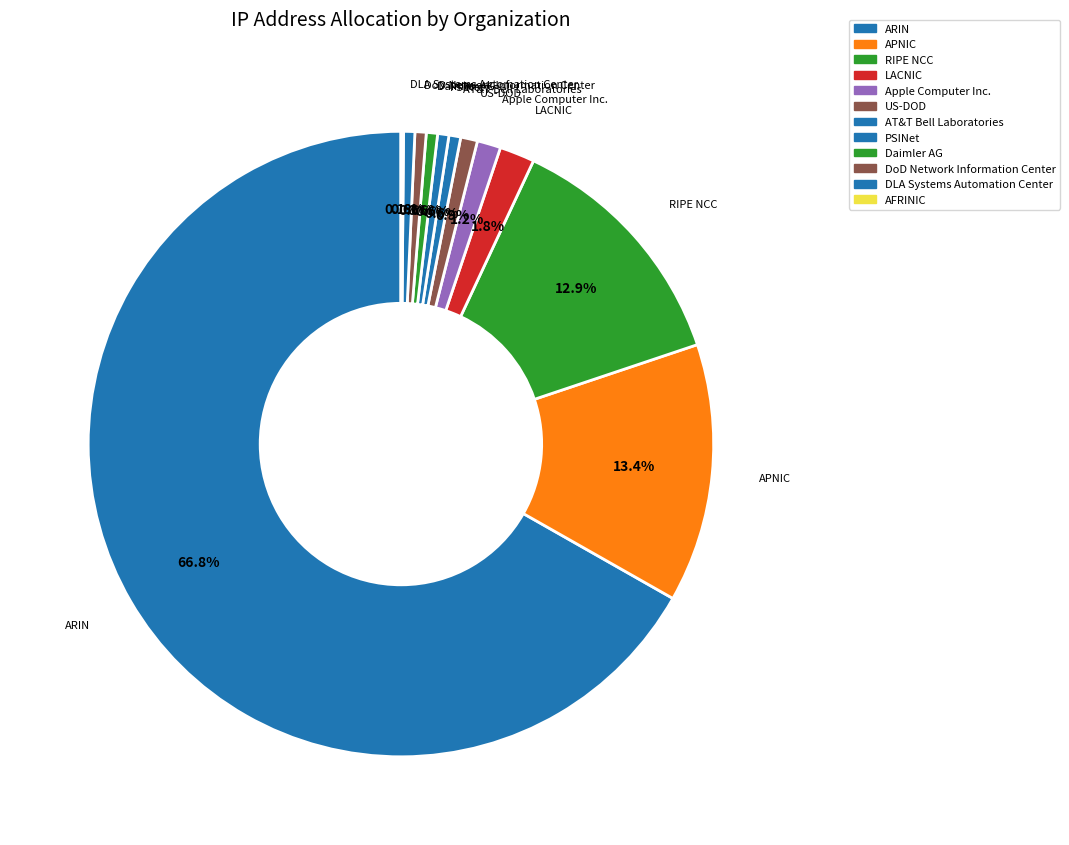

Count the number of slices in the pie.

12